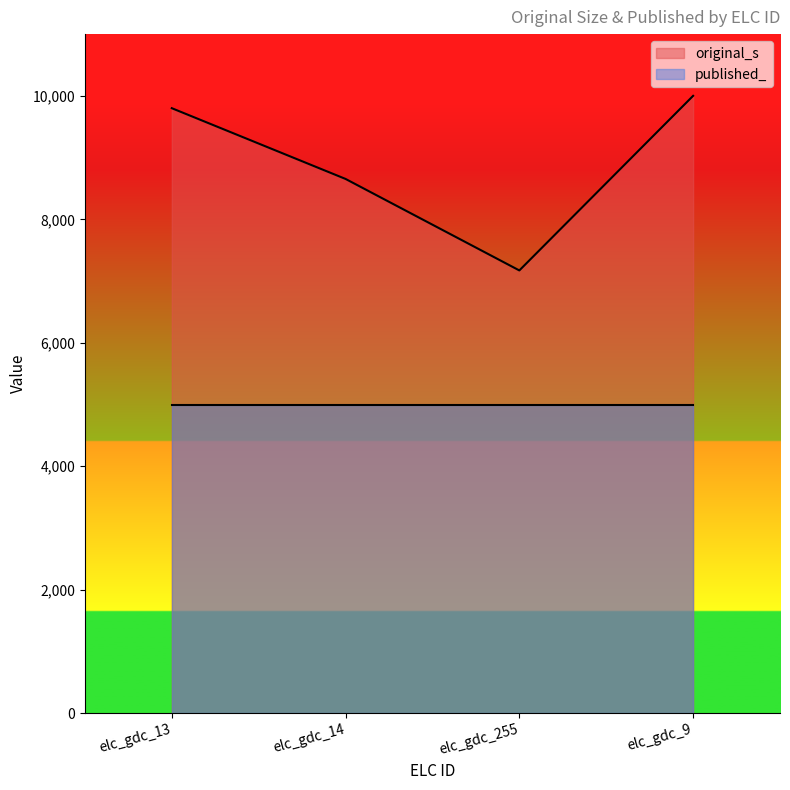

What is the sum of all values?

35626